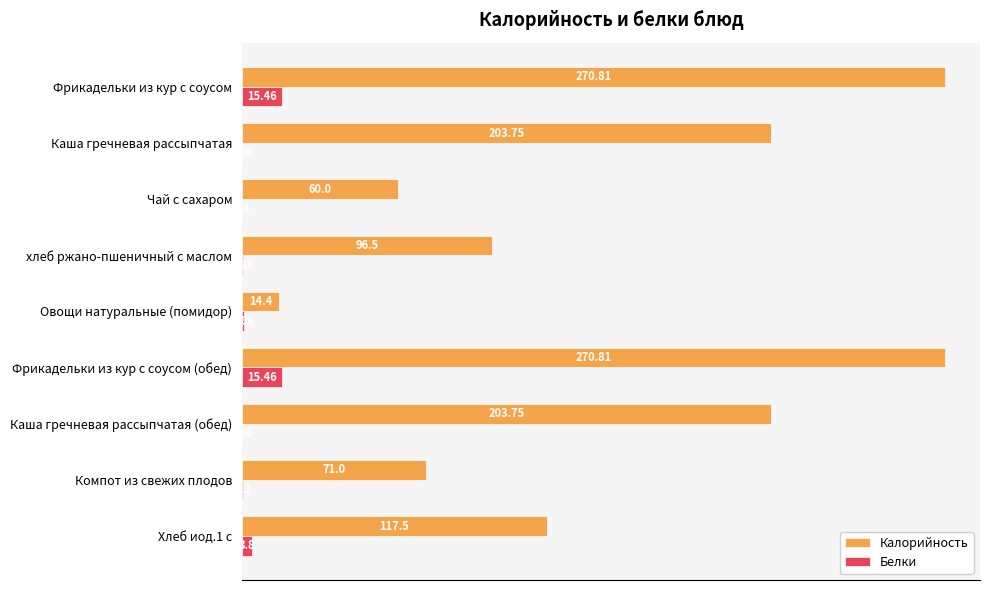

What is the total value across all series at хлеб ржано-пшеничный с маслом?

96.9